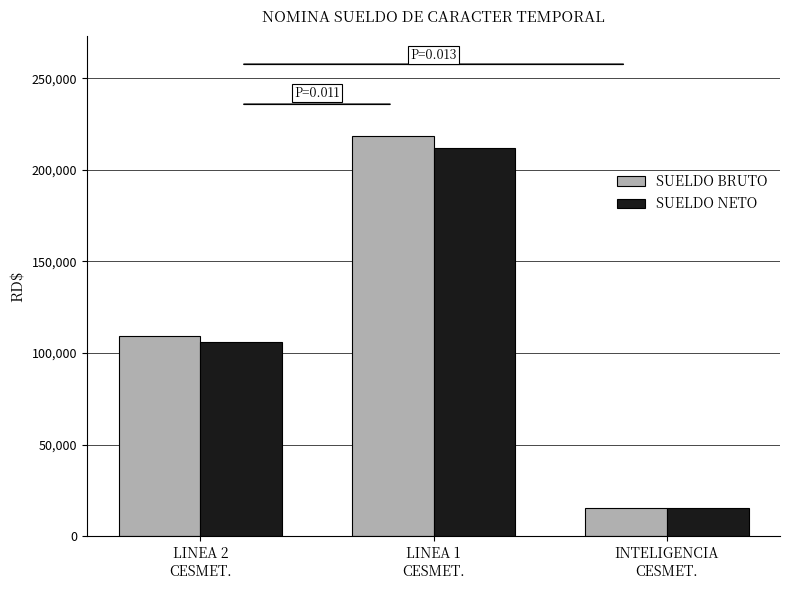

Count the number of data series in this chart.

2